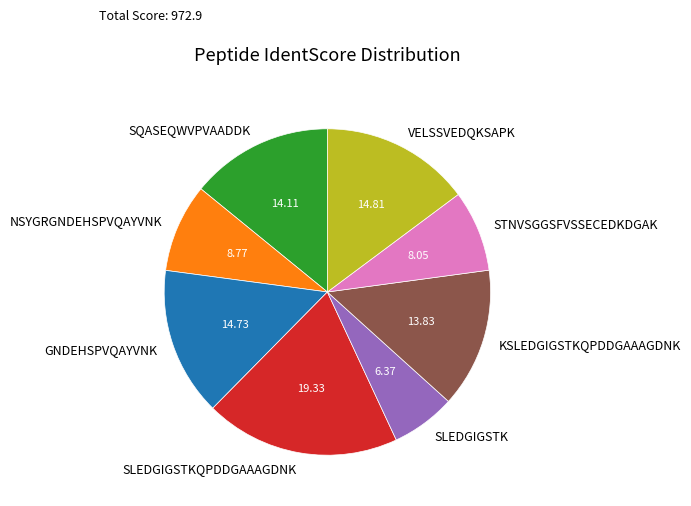

Do SLEDGIGSTK and SLEDGIGSTKQPDDGAAAGDNK together represent more than half of the pie?

No